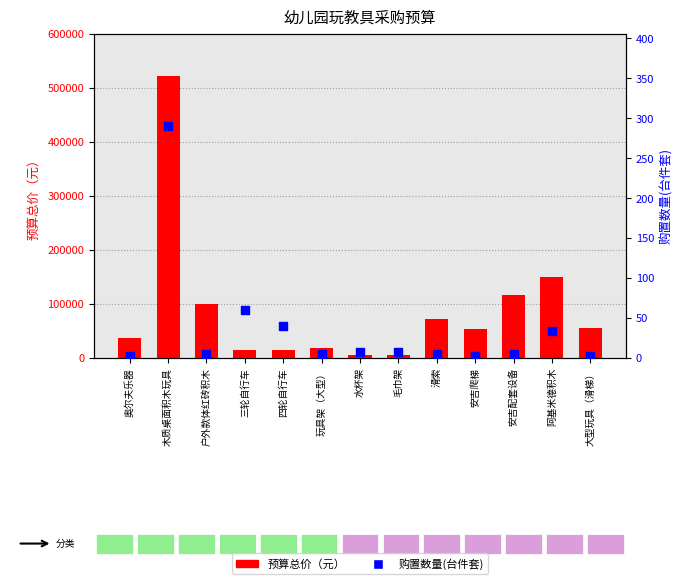

Which series reaches the maximum Y coordinate?

预算总价（元）